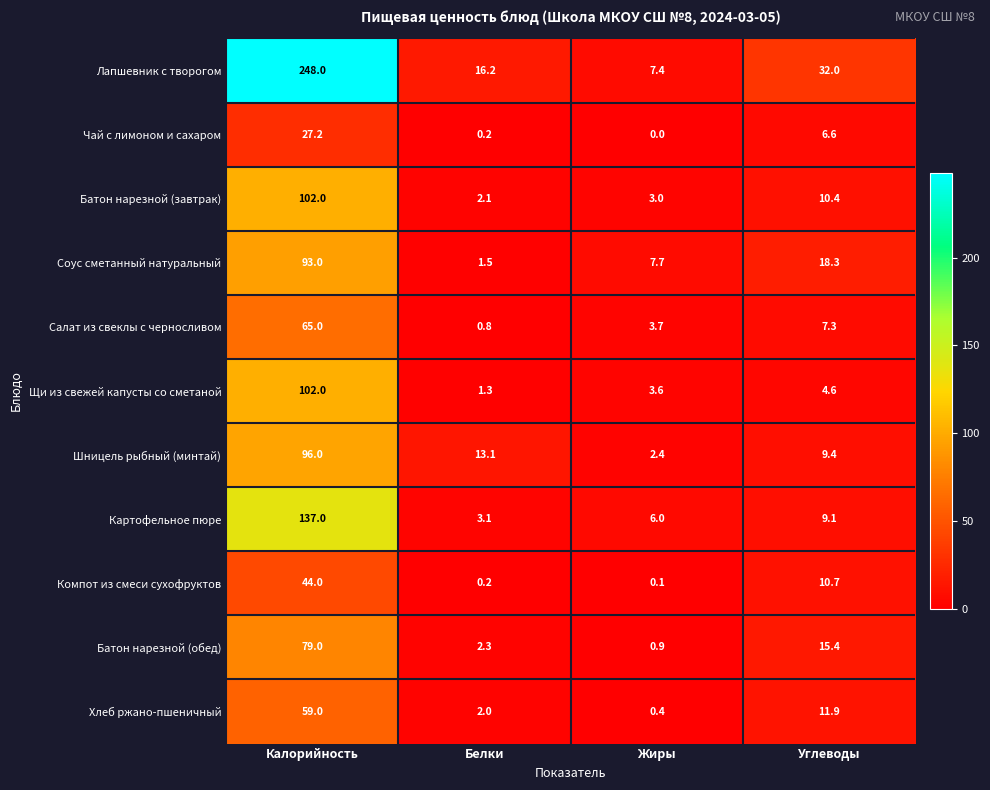

What is the average value of the Компот из смеси сухофруктов series?

13.8